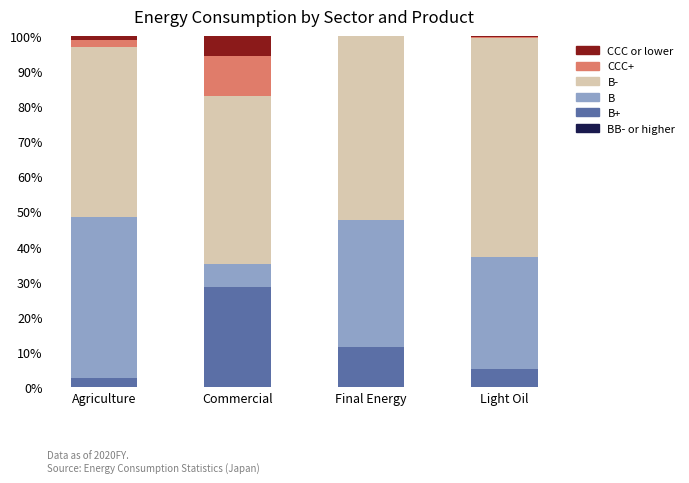

True or false: CCC+ has a value of 2.0 at Agriculture.

True